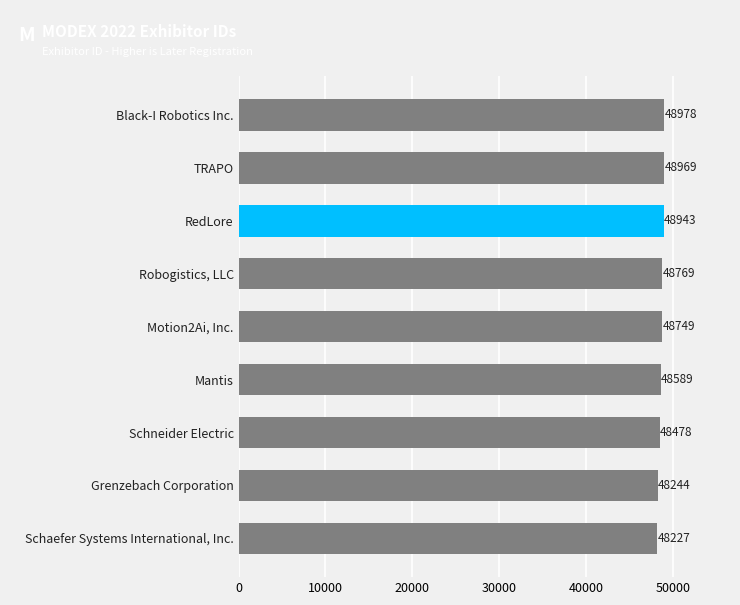

What is the approximate value at Motion2Ai, Inc., to the nearest 50?

48750